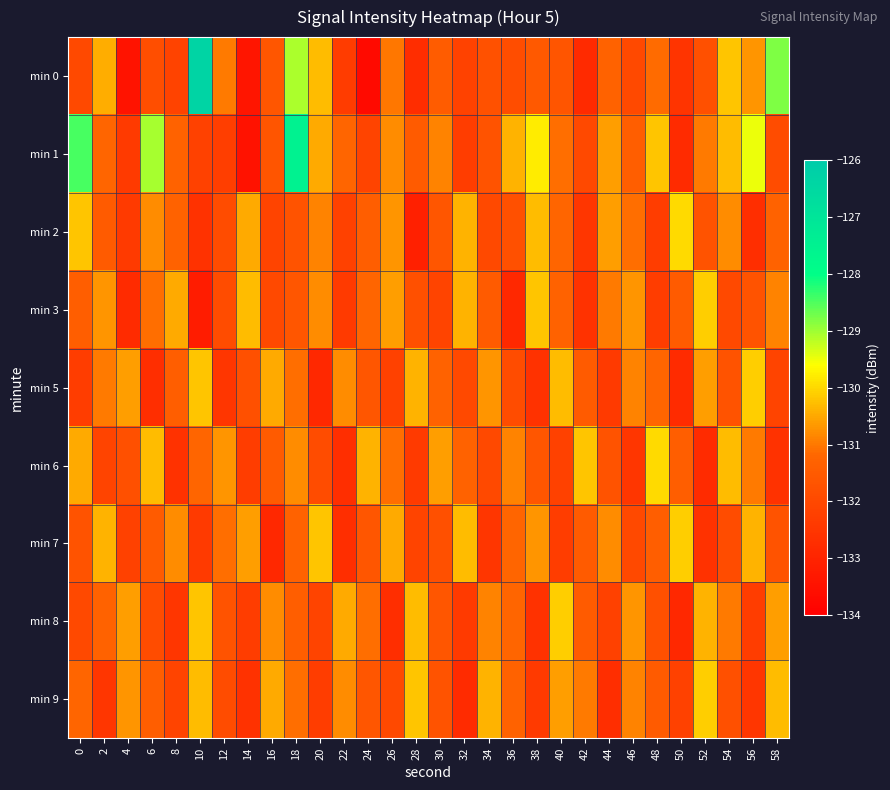

Rank the series by their maximum value, from highest to lowest.

min 0, min 1, min 2, min 6, min 3, min 5, min 7, min 8, min 9